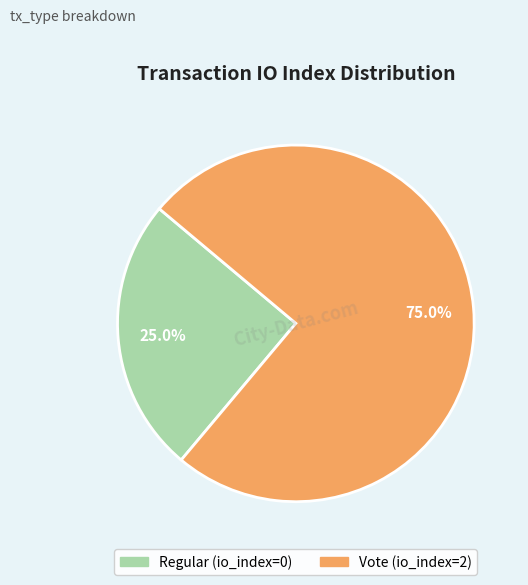

Which slice is the largest?

Vote